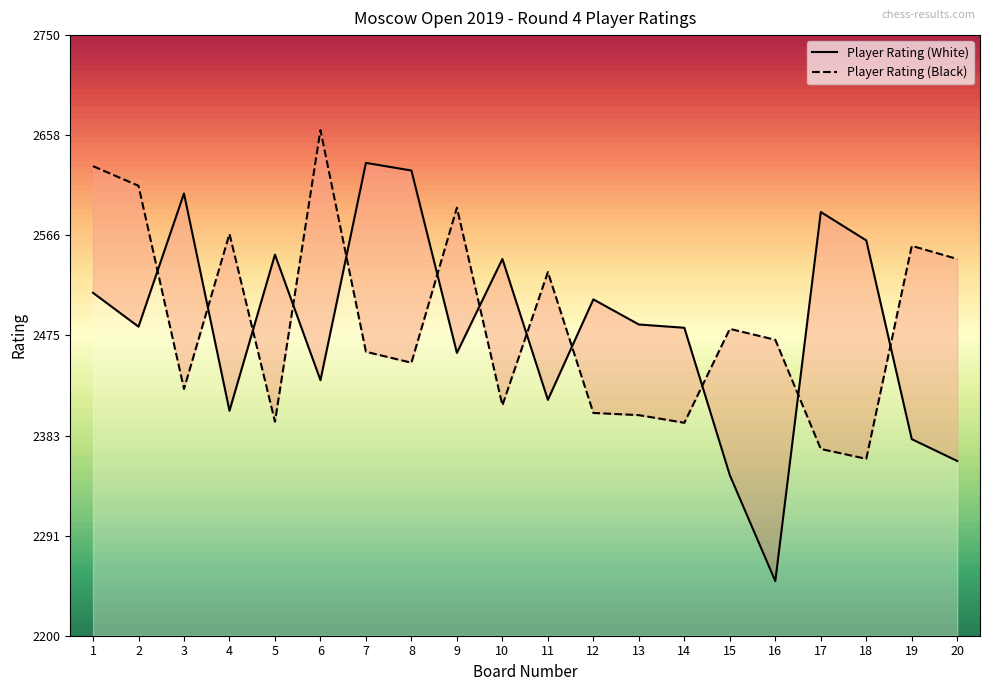

What is the total value across all series at 1?

5144